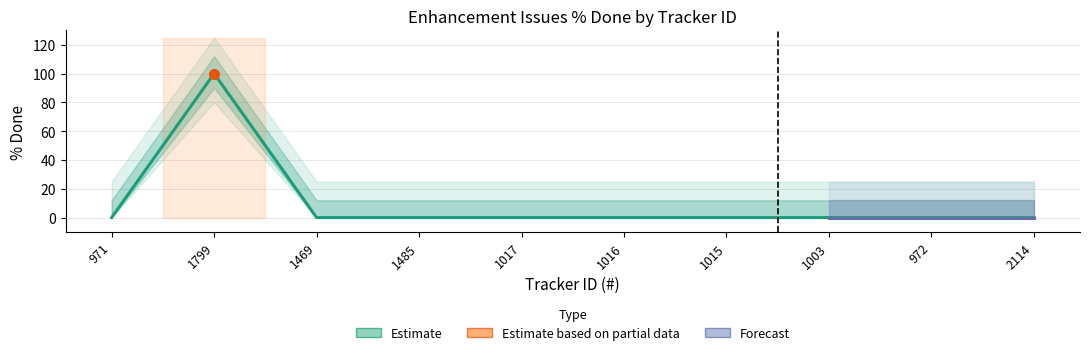

Which label corresponds to the largest value in the chart?

1799